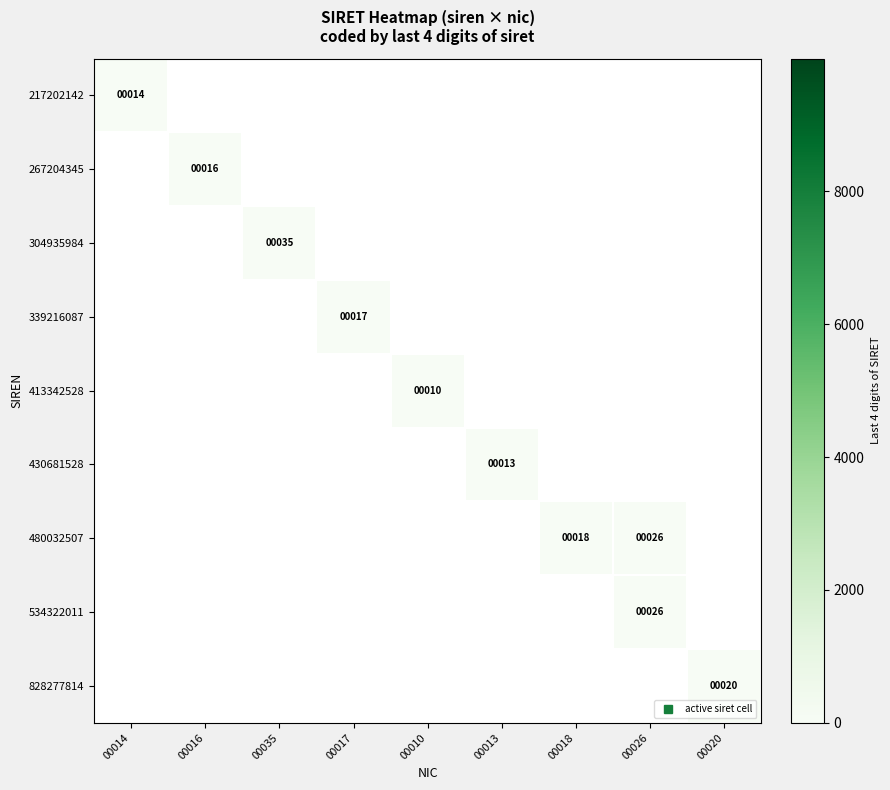

List the series in order of their peak value, highest first.

217202142, 267204345, 304935984, 339216087, 413342528, 430681528, 480032507, 534322011, 828277814